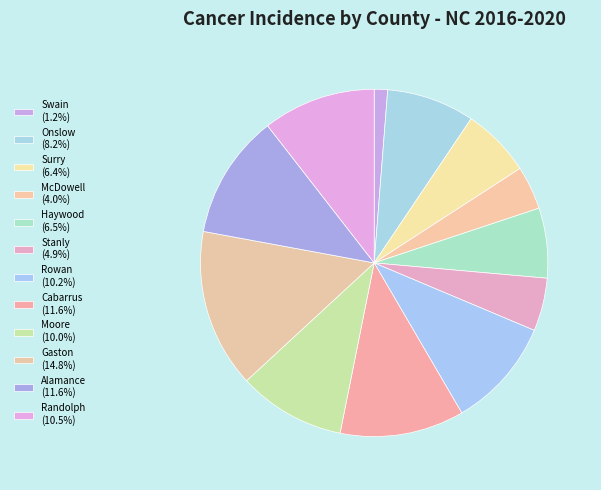

How many slices are in this pie chart?

12